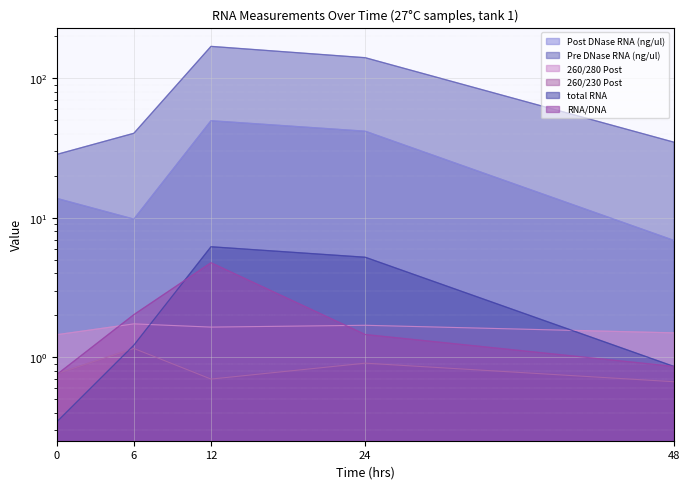

Which category has the highest value in the 260/230 Post series?

6